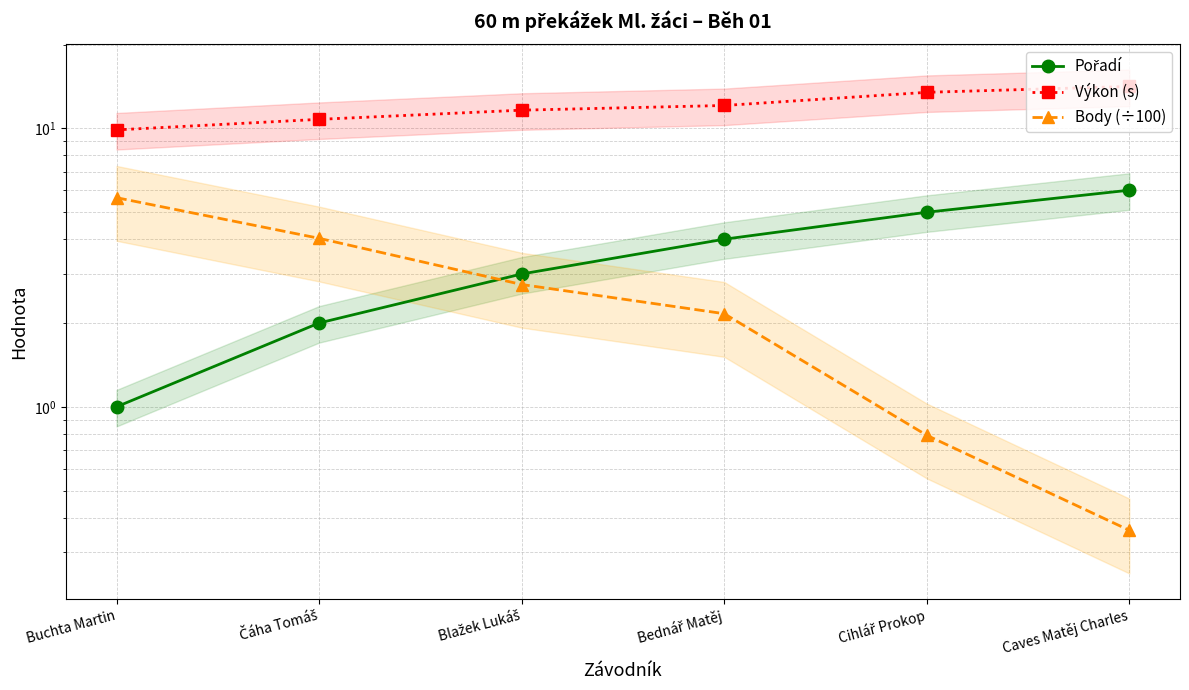

Reading left to right, transcribe all the data shown in this chart.

Pořadí: 1.0	2.0	3.0	4.0	5.0	6.0
Výkon (s): 9.9	10.8	11.6	12.1	13.5	14.2
Body (÷100): 5.6	4.0	2.8	2.2	0.8	0.4